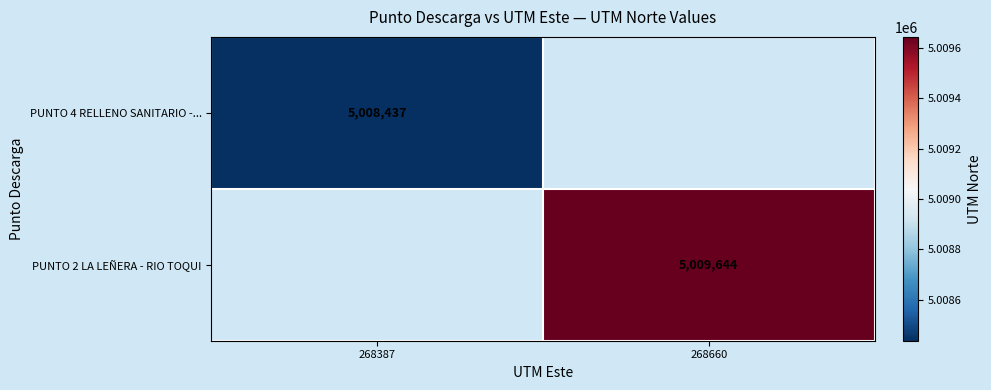

At how many categories does at least one series exceed 5009461?

1